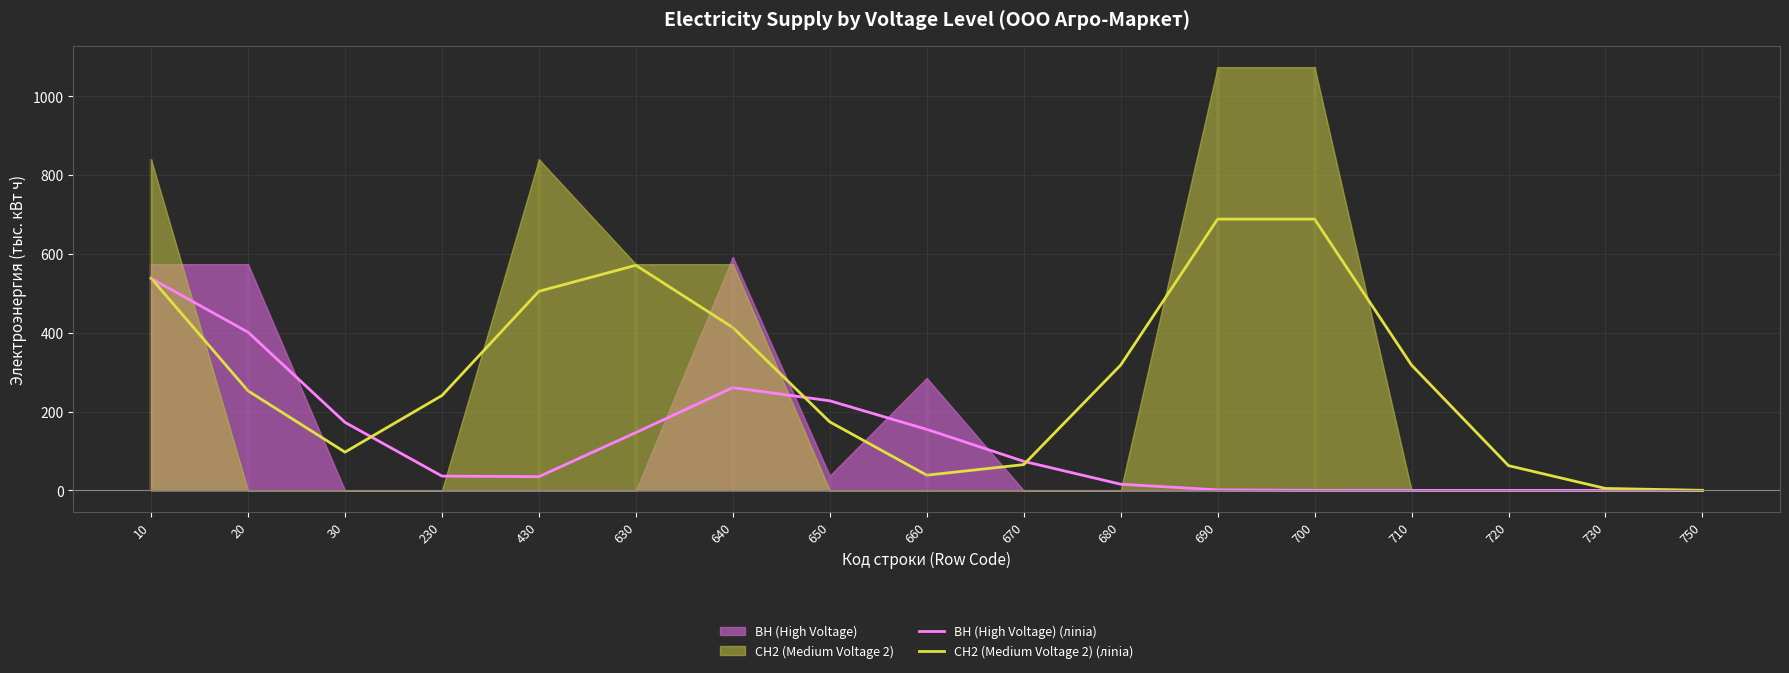

Which series changed the most between 630 and 710?

СН2 (Medium Voltage 2) (лinia)